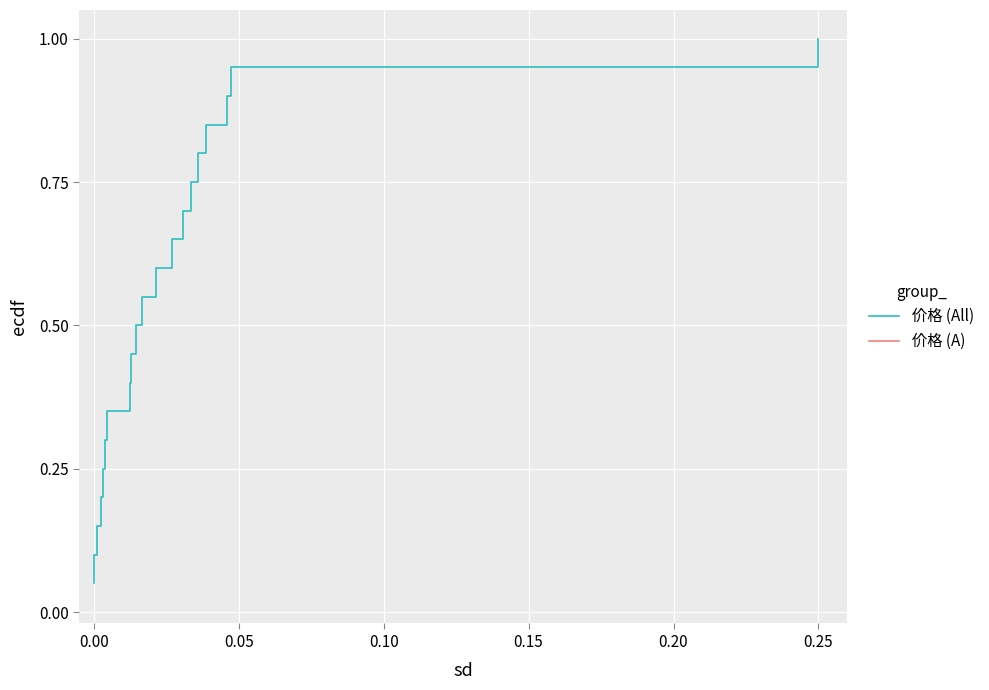

What is the greatest value displayed?

1.0